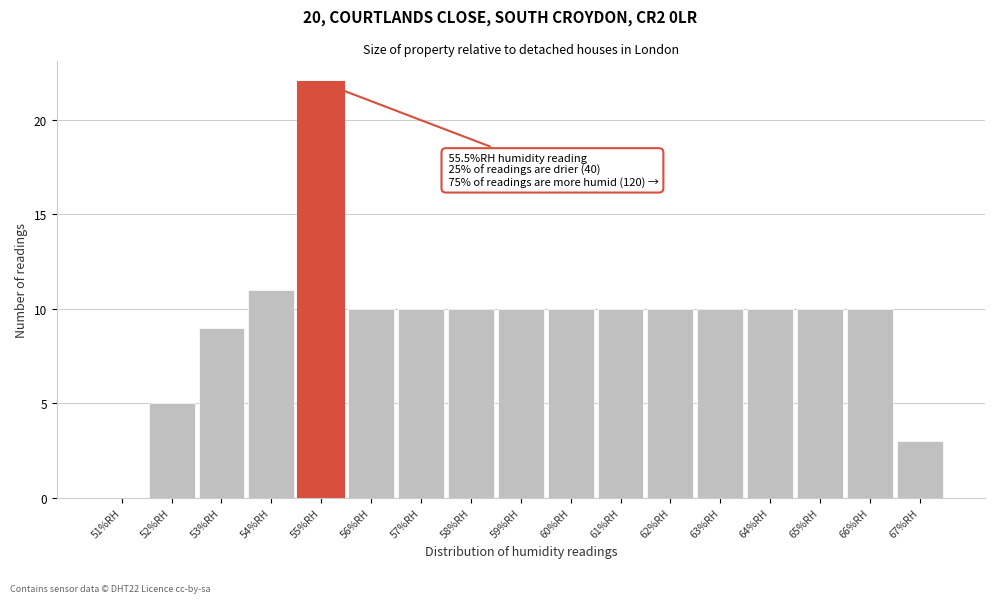

Reading right to left, list all the values displayed in this chart.

67%RH=3	66%RH=10	65%RH=10	64%RH=10	63%RH=10	62%RH=10	61%RH=10	60%RH=10	59%RH=10	58%RH=10	57%RH=10	56%RH=10	55%RH=22	54%RH=11	53%RH=9	52%RH=5	51%RH=0